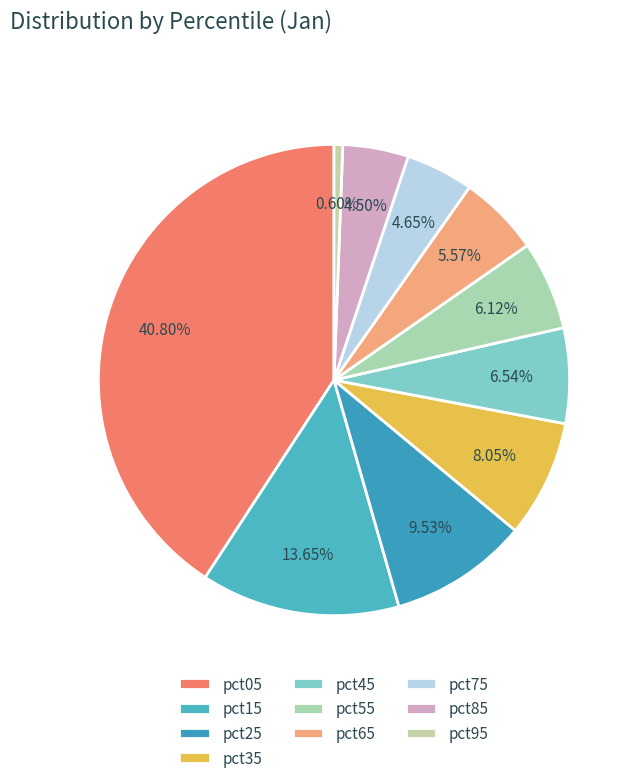

To the nearest percent, what is the difference between the largest and smallest slice percentages?

40%